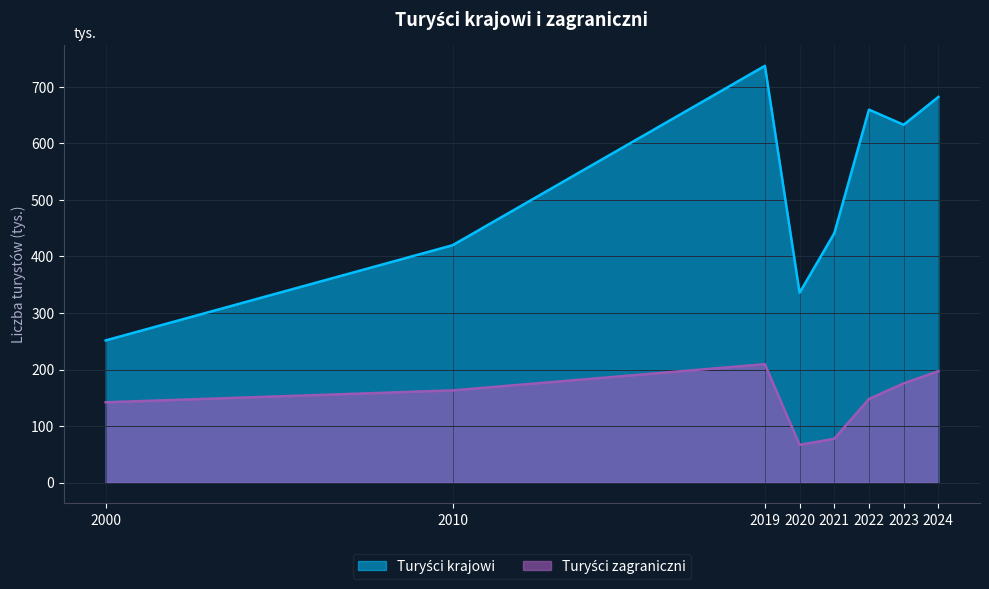

What is the average value of the Turyści zagraniczni series?

147.4